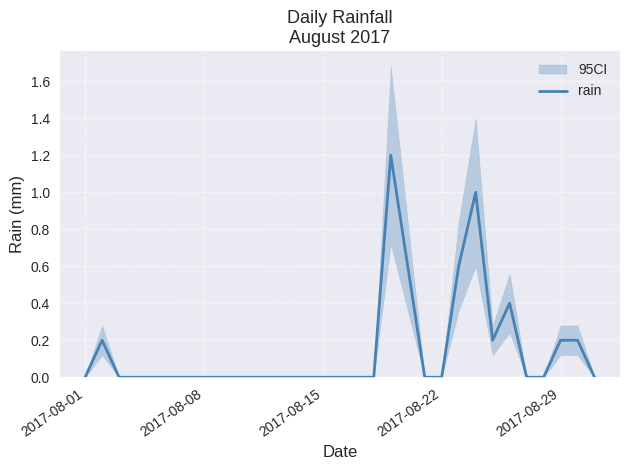

How many points are higher than both their immediate neighbors (excluding endpoints)?

4